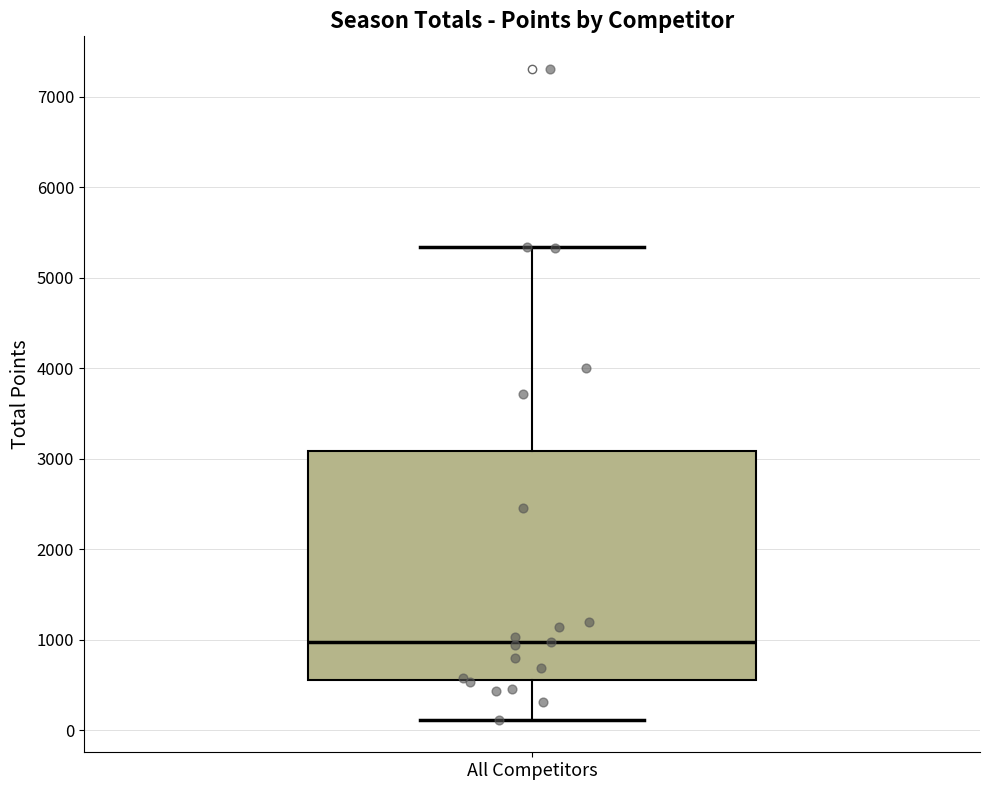

Read this box plot against the y-axis: the position of the median line, the range covered by the box, and the ends of both whiskers. The values are not printed on the chart, so give them approximately, as read against the axis.

median 1000, box 600 to 3100, whiskers 100 to 5300